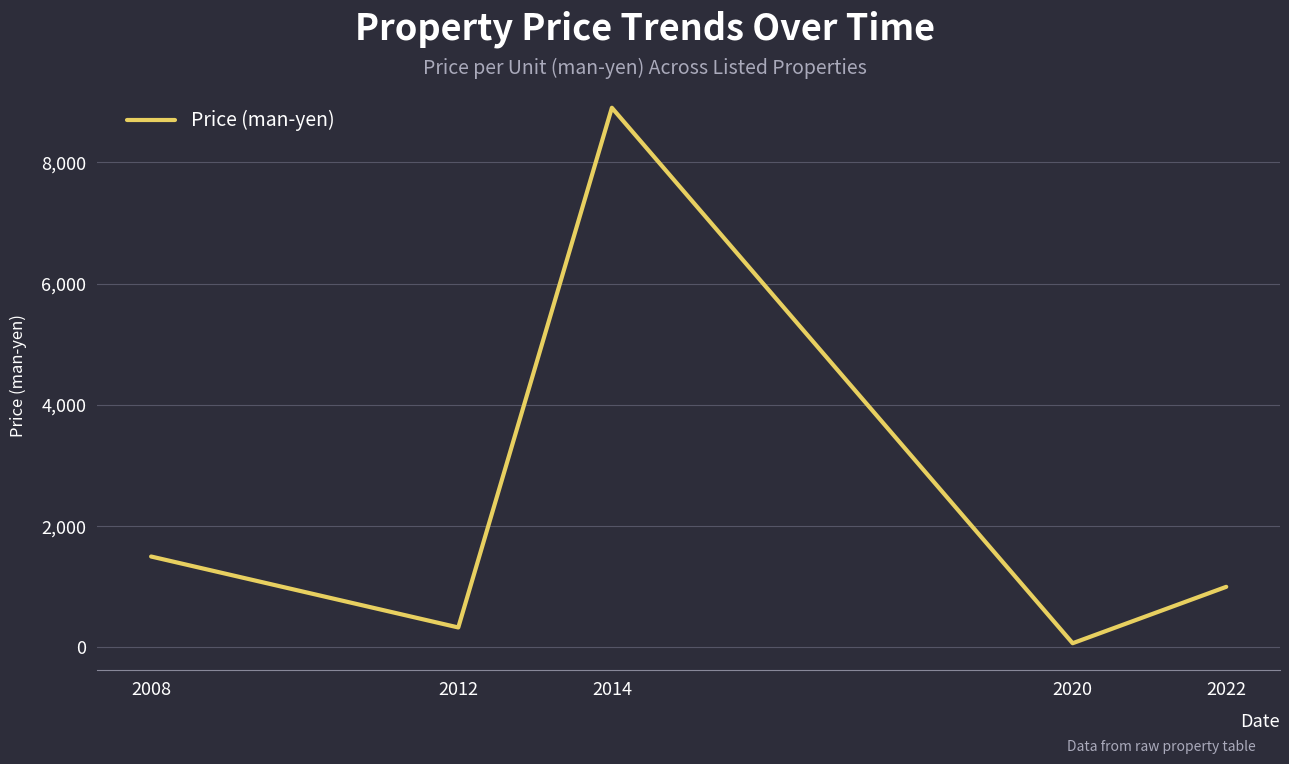

Is it true that the value at 2008 is 1500?

True